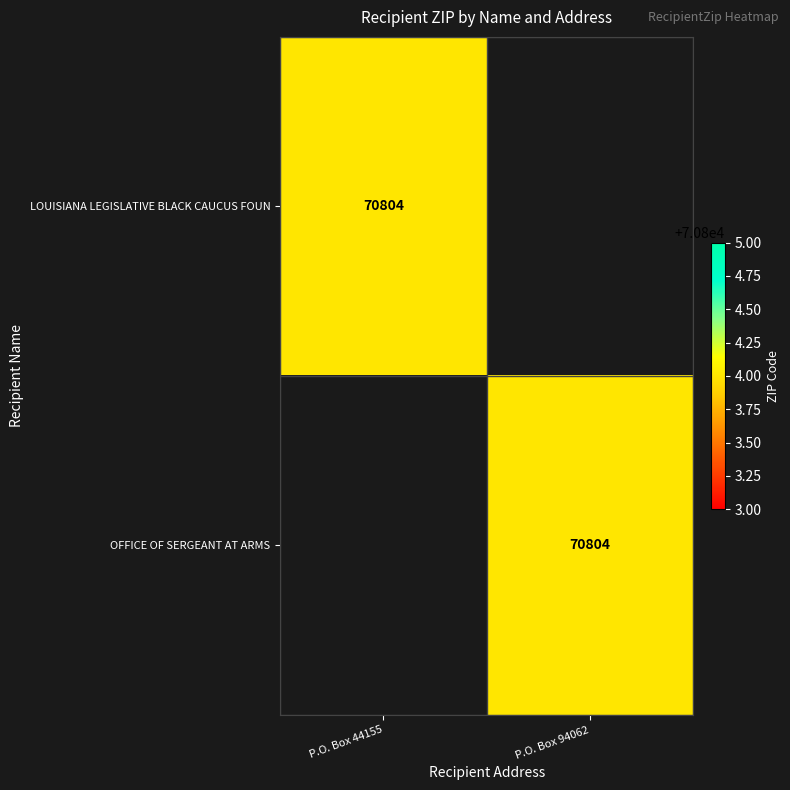

True or false: OFFICE OF SERGEANT AT ARMS has a value of 70804 at P.O. Box 94062.

True